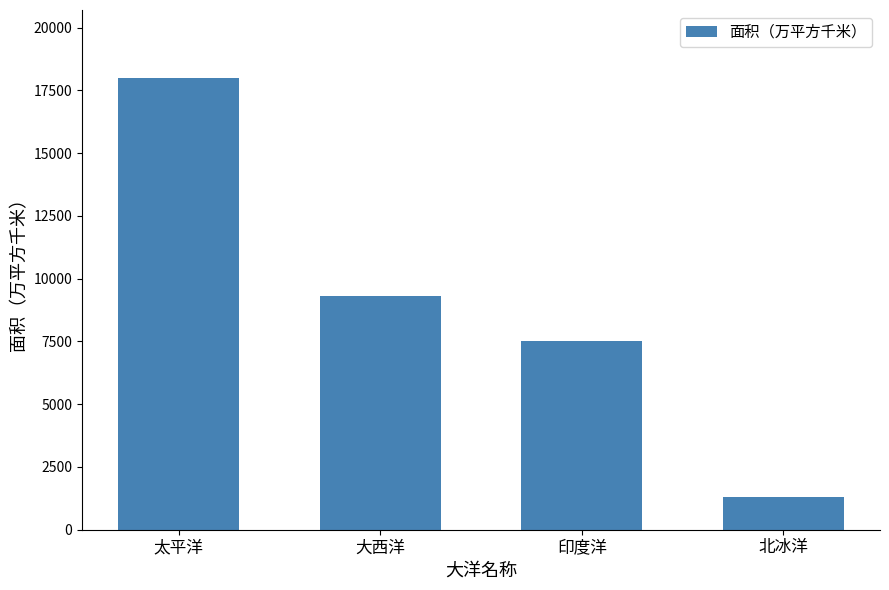

What is the average value?

9025